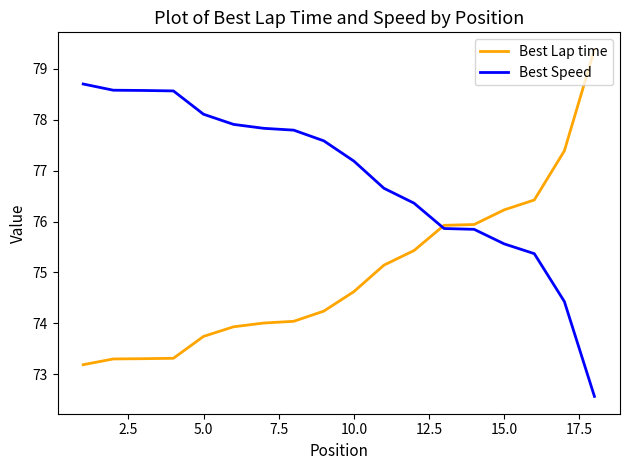

List the series in order of their overall mean, lowest first.

Best Lap time, Best Speed